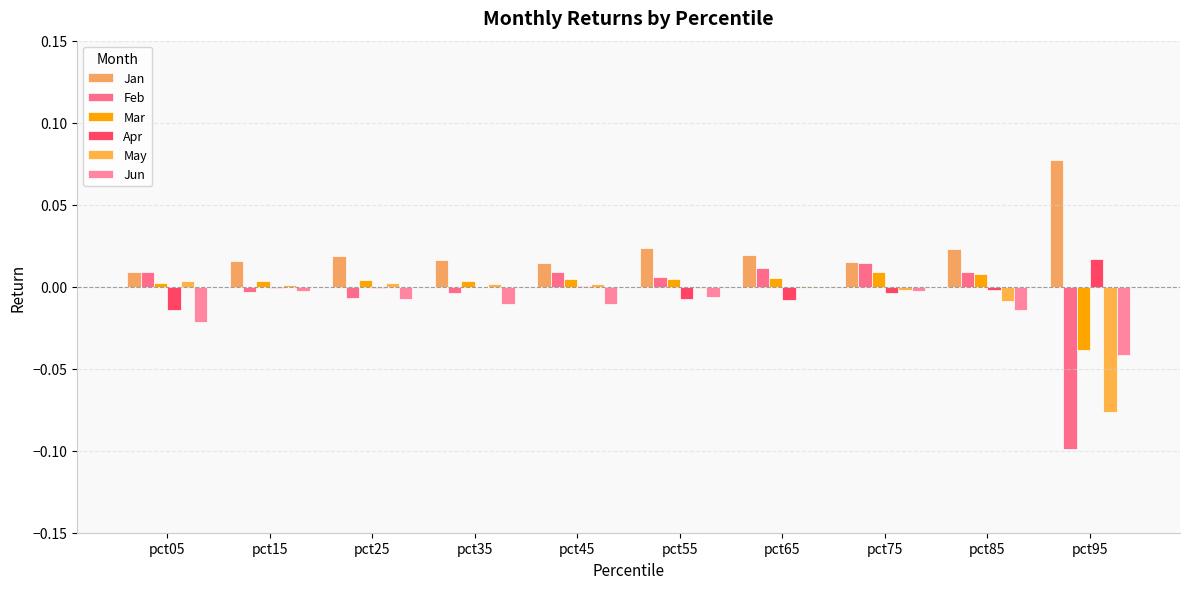

Which series has the largest total across all categories?

Jan